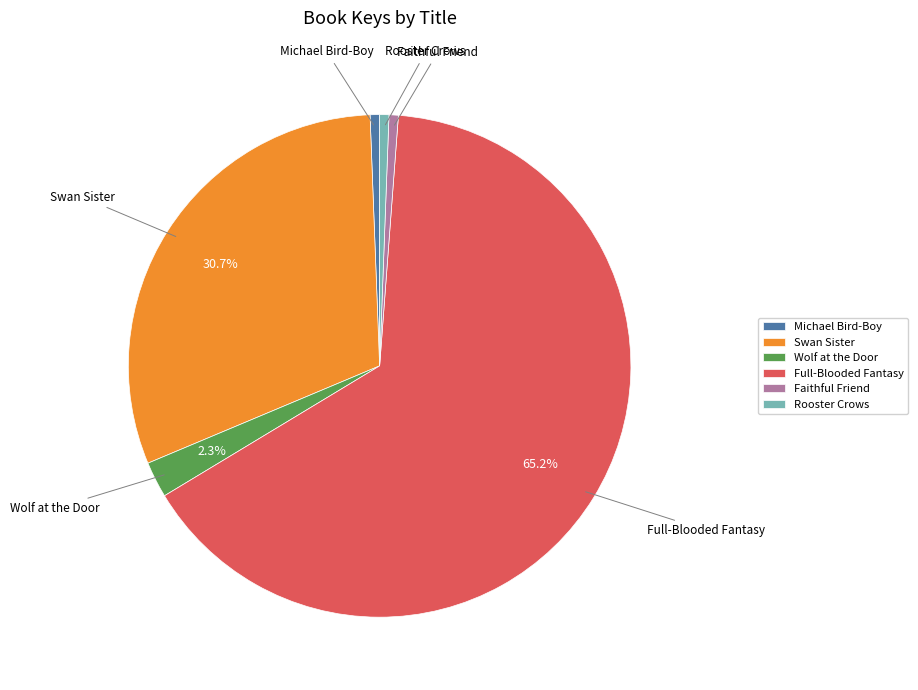

How many segments does this pie chart have?

6